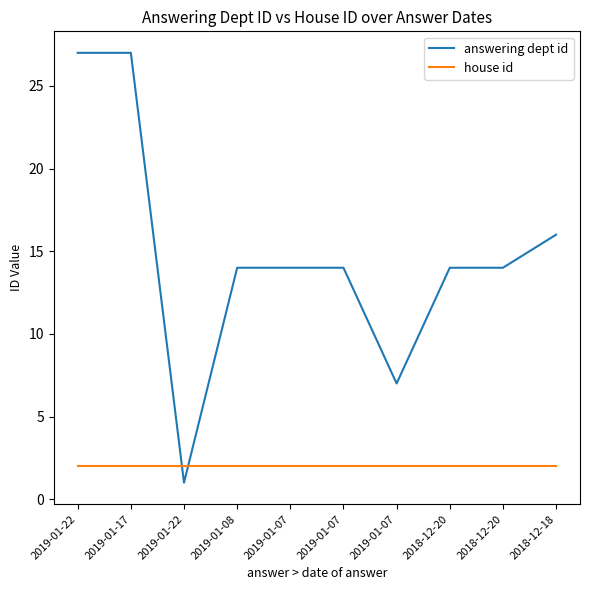

How many categories are shown in the chart?

10